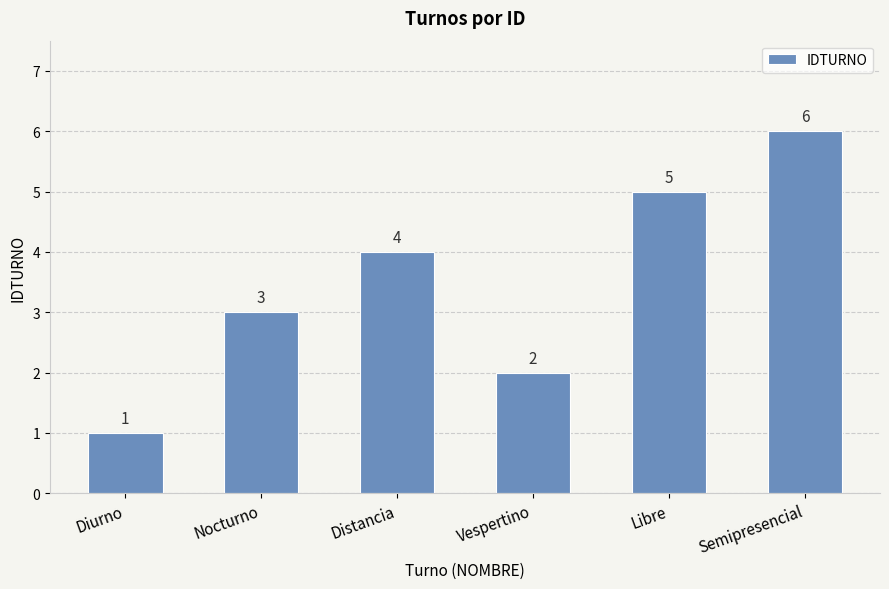

Read the value at Nocturno.

3